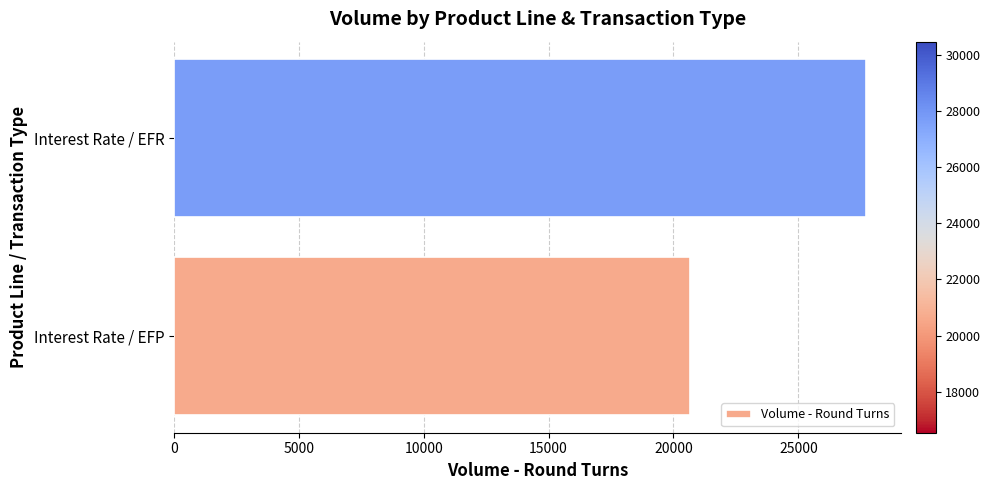

What is the average value?

24189